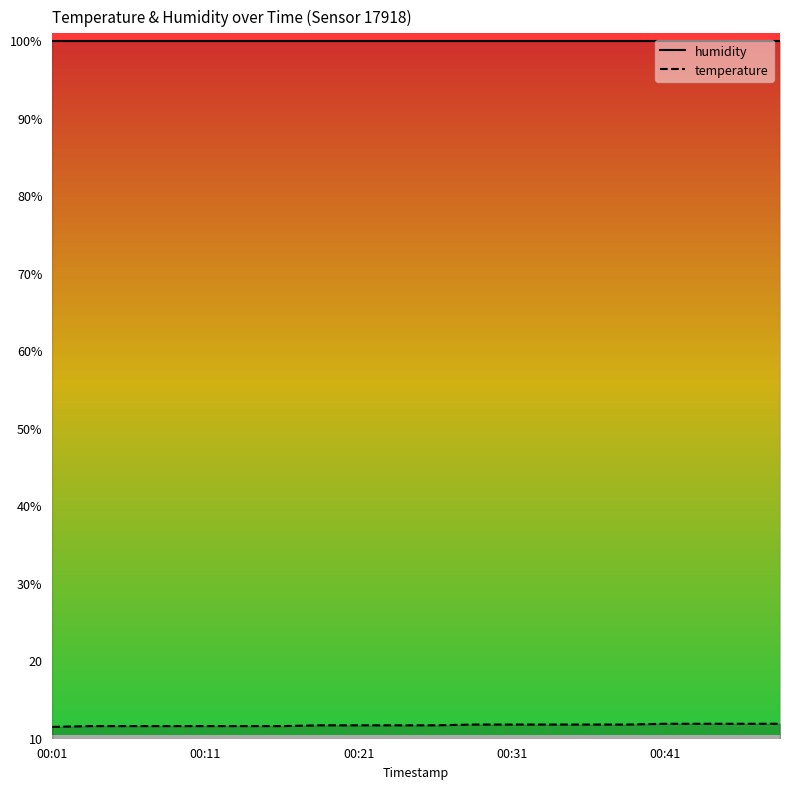

Reading right to left, what are all the values shown in this chart?

humidity: 99.9	99.9	99.9	99.9	99.9	99.9	99.9	99.9	99.9	99.9	99.9	99.9	99.9	99.9	99.9	99.9	99.9	99.9	99.9	99.9
temperature: 11.8	11.8	11.8	11.8	11.7	11.7	11.7	11.7	11.7	11.6	11.6	11.6	11.6	11.5	11.5	11.5	11.5	11.5	11.5	11.4